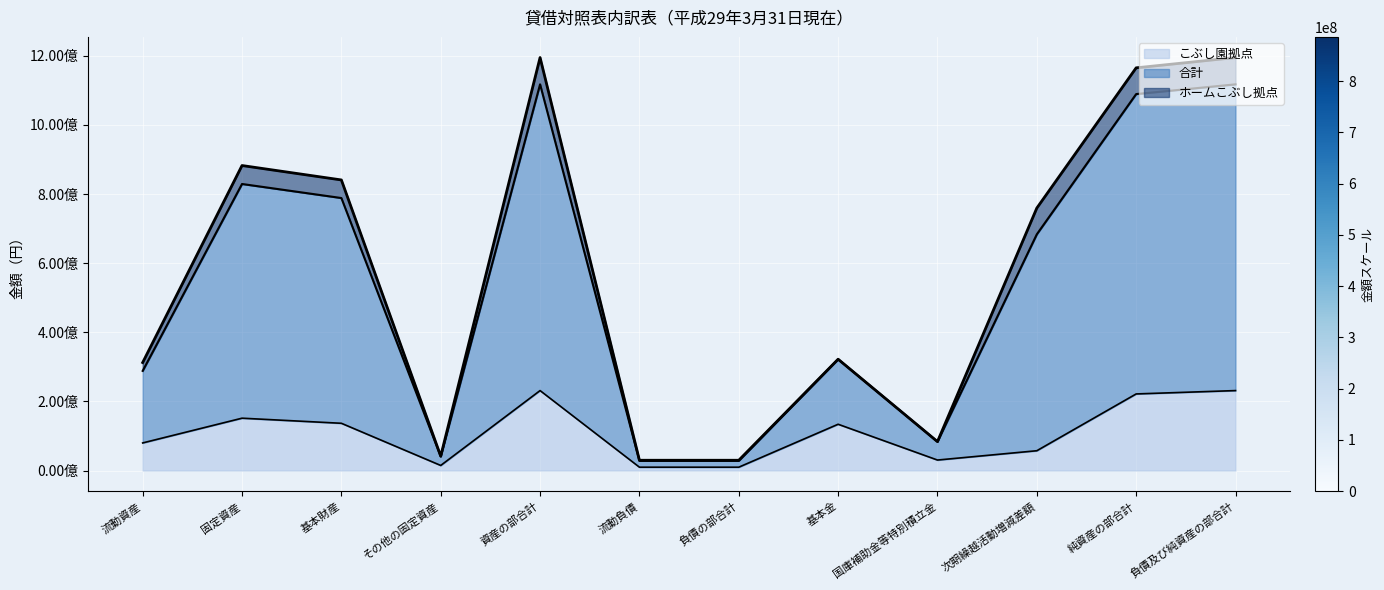

What are all the series names shown in the legend?

こぶし園拠点, 合計, ホームこぶし拠点